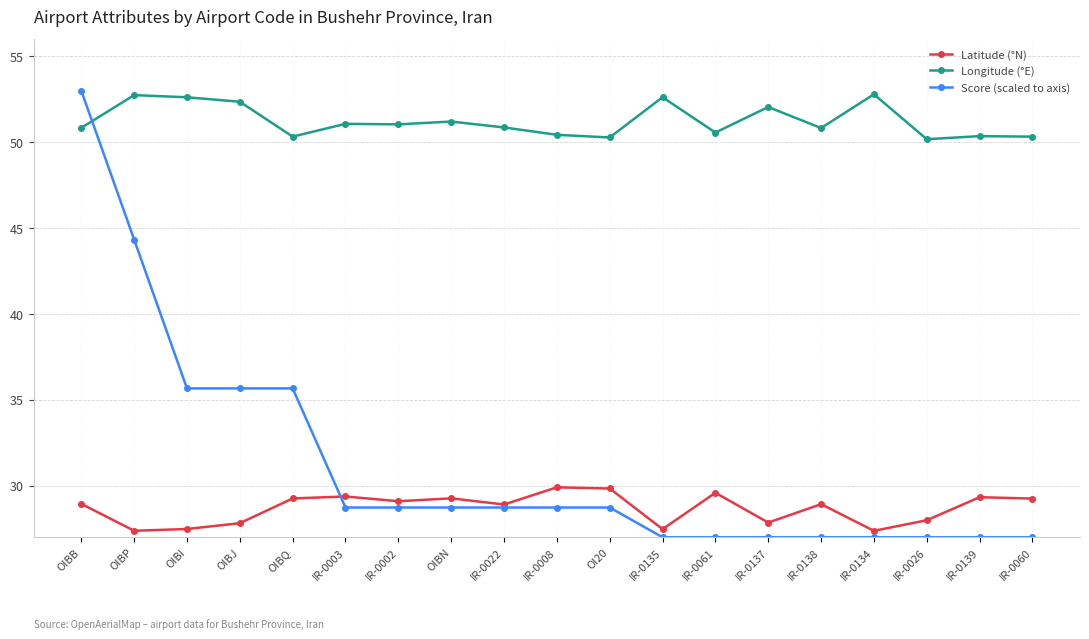

What is the maximum value for Latitude (°N)?

29.9